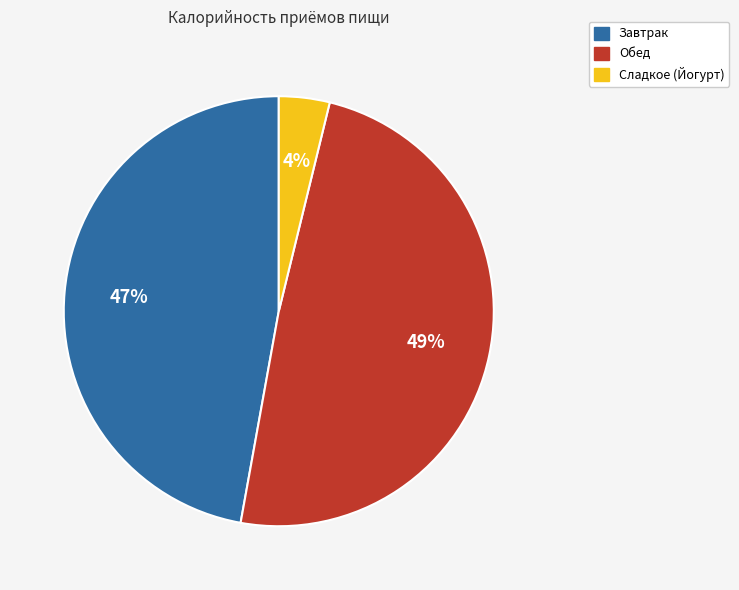

Is the sum of Обед and Завтрак greater than half?

Yes